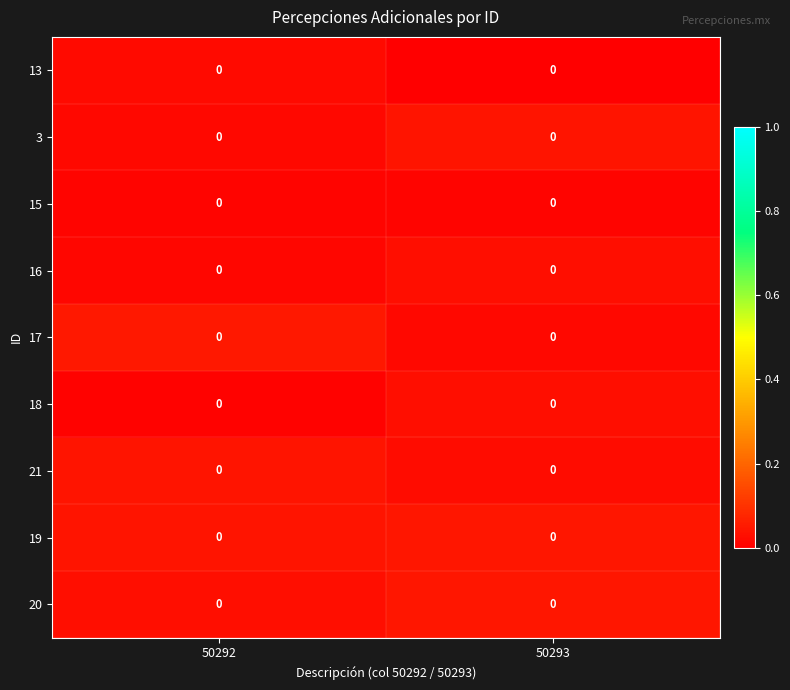

What is the total value across all series at 50293?

0.2